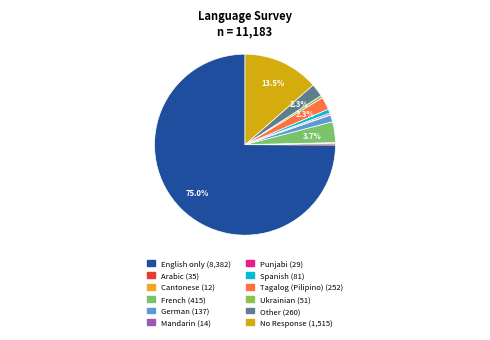

Does Cantonese account for over 50% of the chart?

No